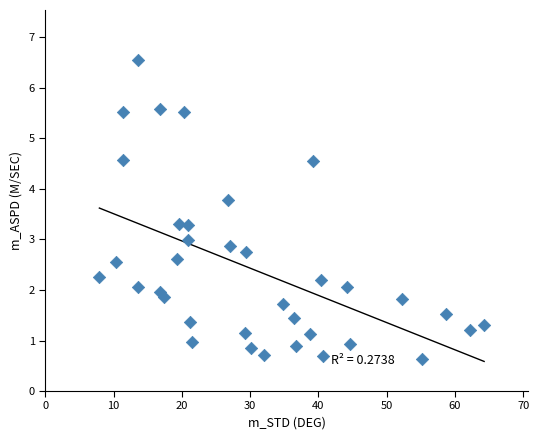

What is the range of Y values (max minus min)?

5.9